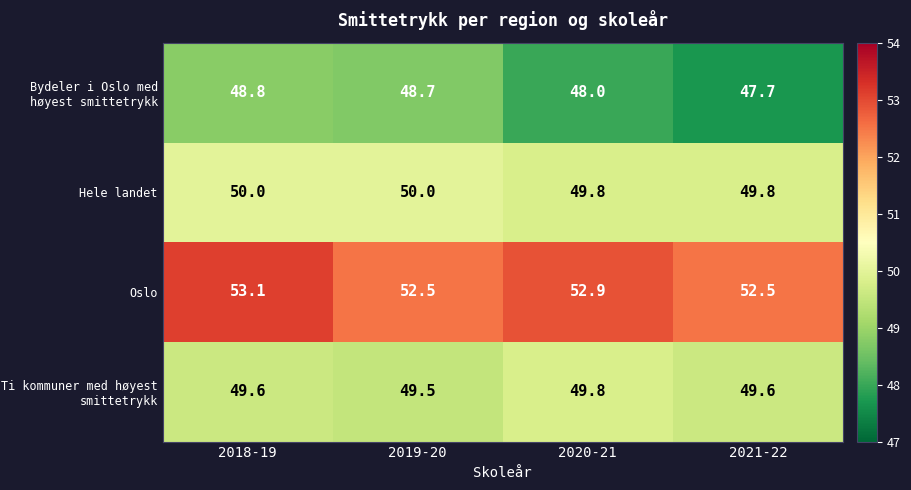

How many series are shown in this chart?

4